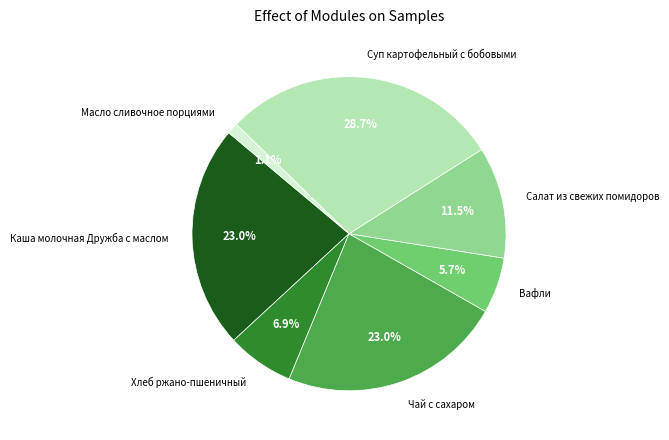

Is it true that Салат из свежих помидоров is 23% of the pie?

False